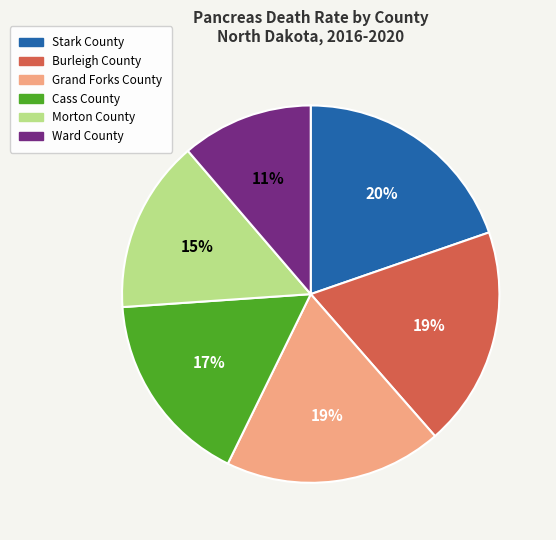

The Stark County slice represents 34% of the pie. True or false?

False